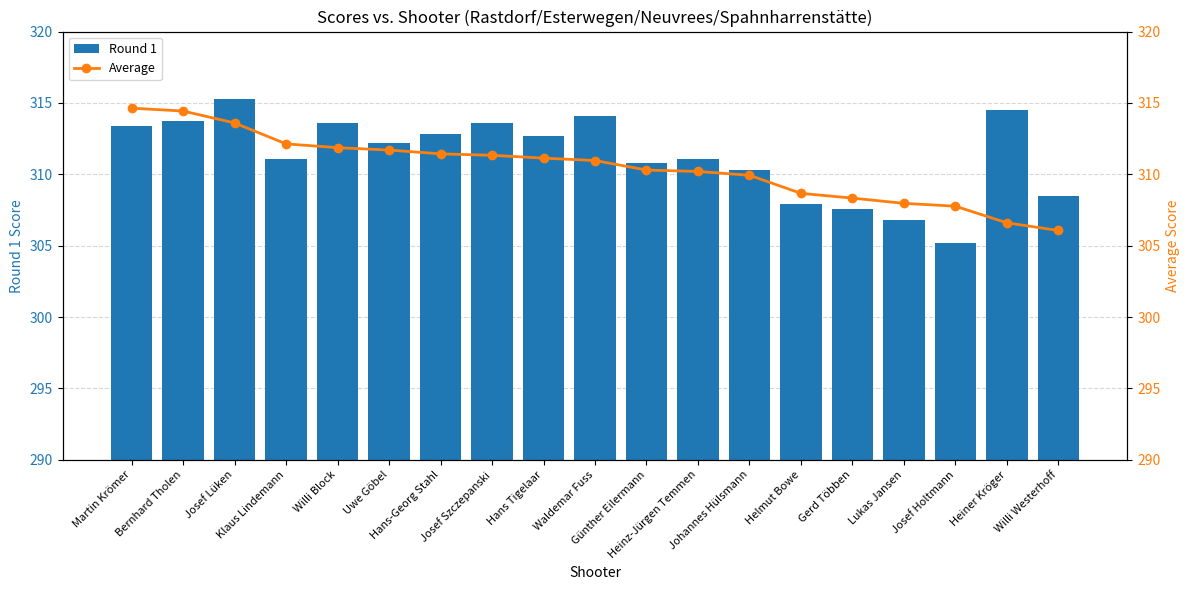

Are the bars grouped side by side (vs. stacked)?

Yes